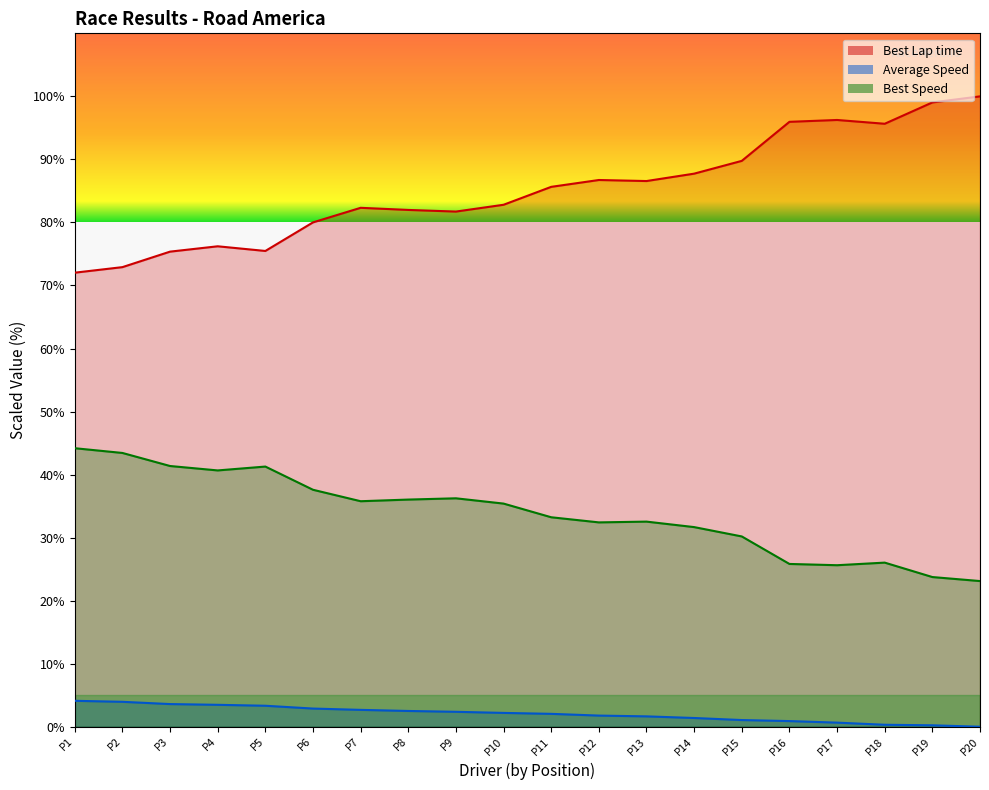

What is the sum of the Best Lap time values at P10 and P19?

181.8